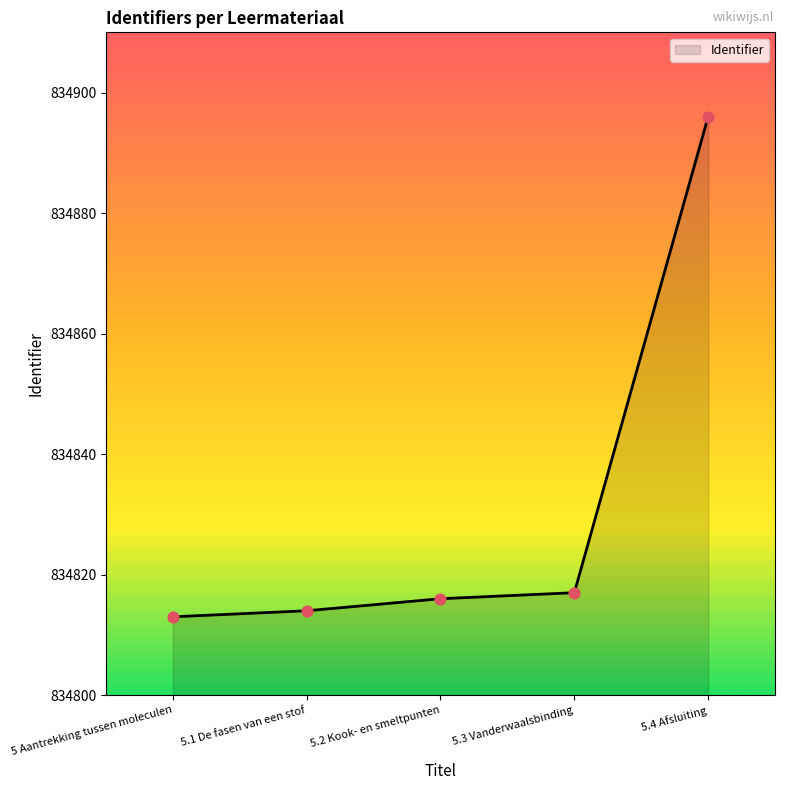

What is the change in value from 5 Aantrekking tussen moleculen to 5.1 De fasen van een stof?

+1